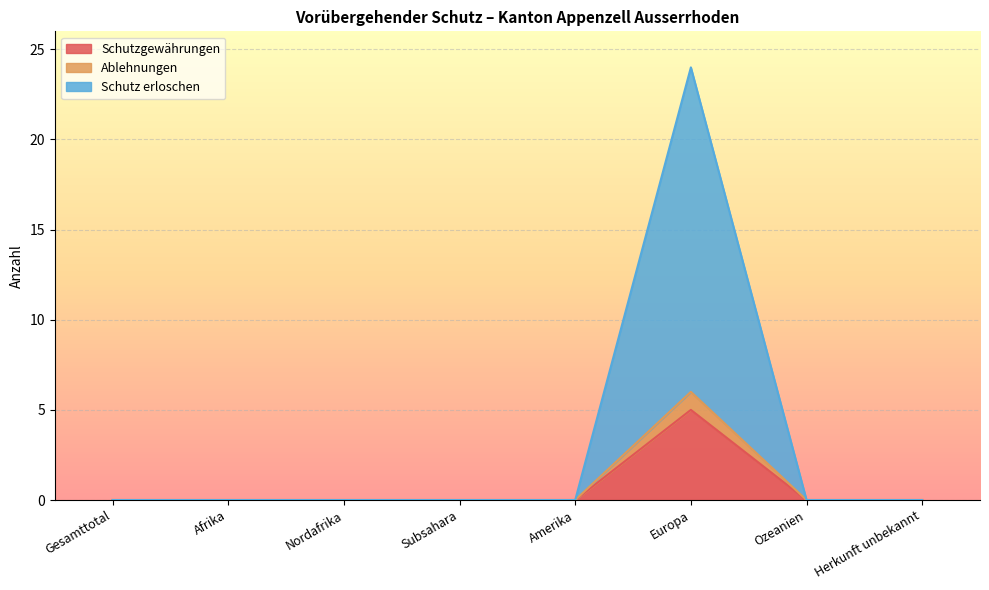

Between Europa and Herkunft unbekannt, which series saw the biggest shift?

Schutz erloschen